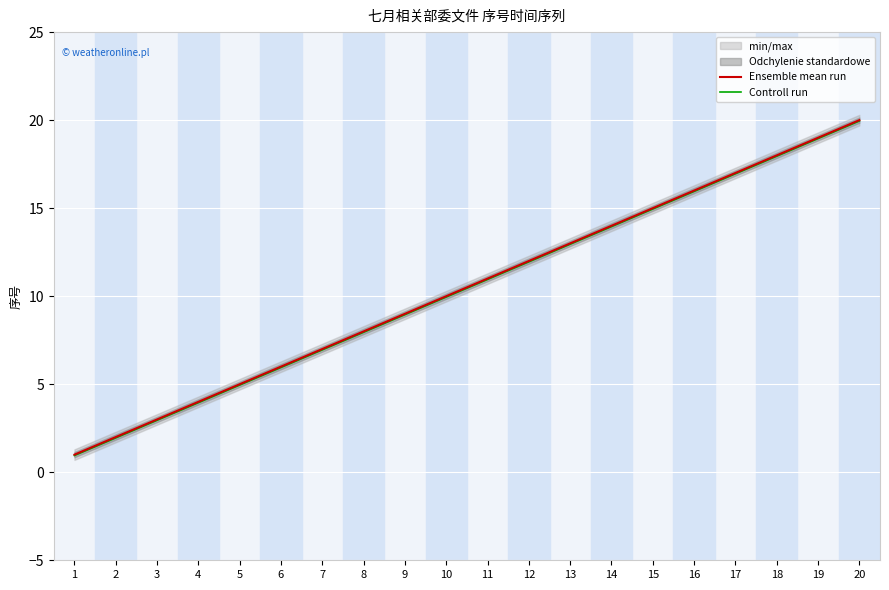

Which category has the highest value in the Controll run series?

20